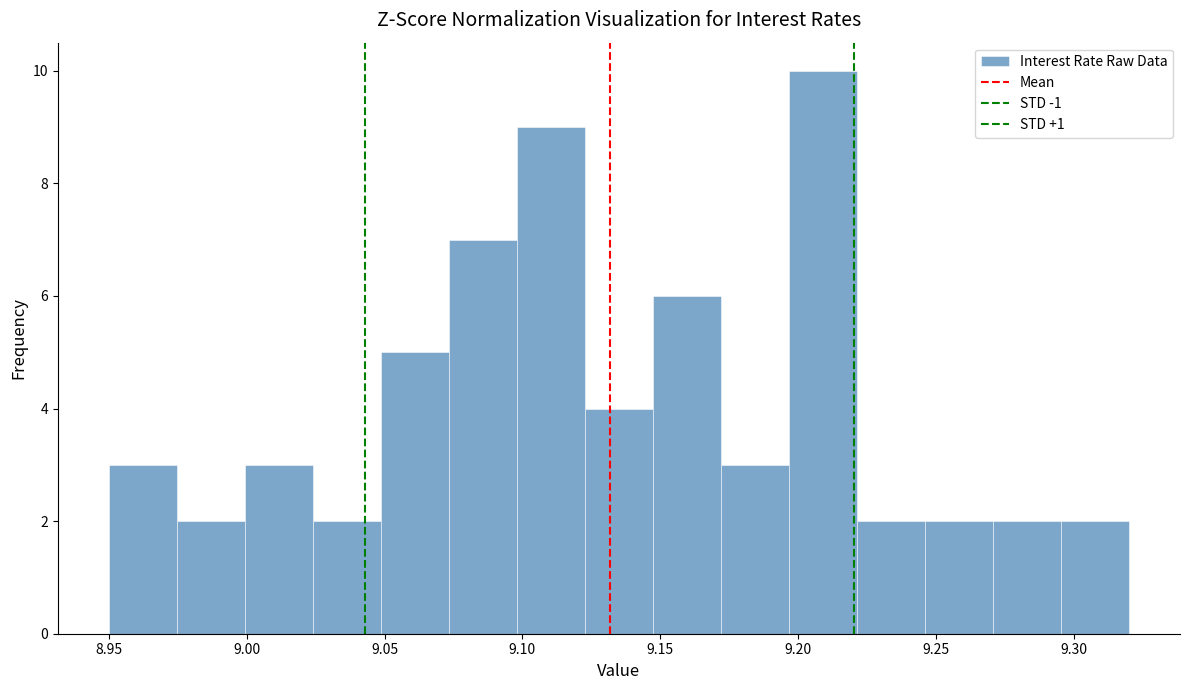

Over which range of the x-axis is the bar tallest?

9.195 to 9.220